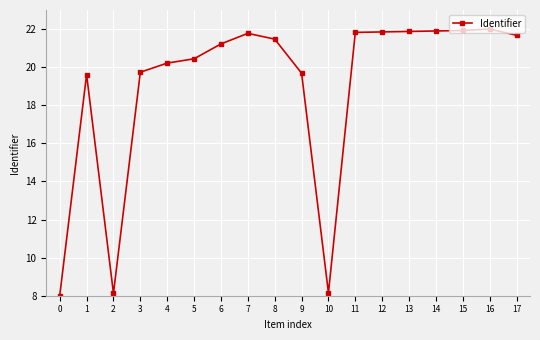

Read the value at 16.

22.0